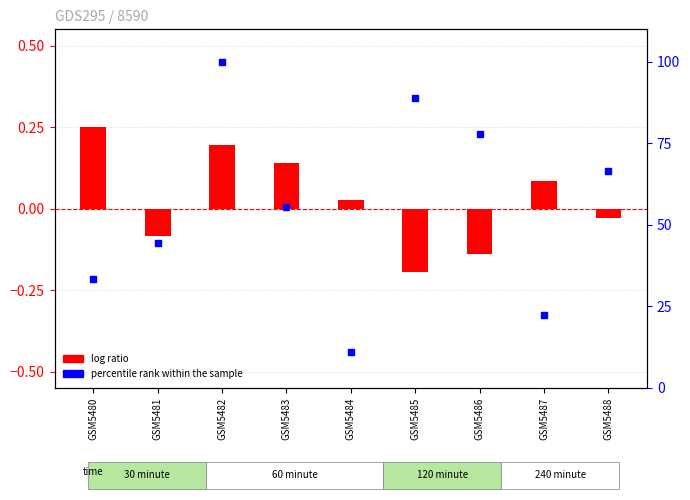

Is the value of percentile rank within the sample at GSM5482 greater than the value of log ratio at GSM5484?

Yes